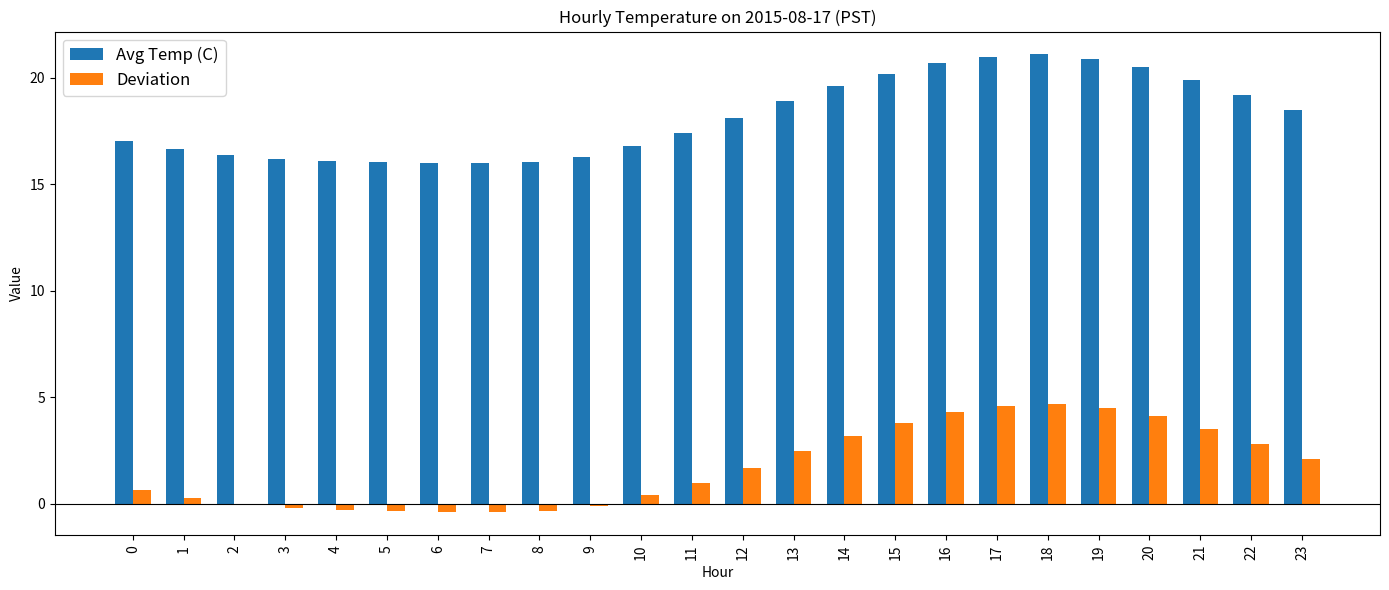

The Avg Temp (C) series shows 32.0 at 21. True or false?

False